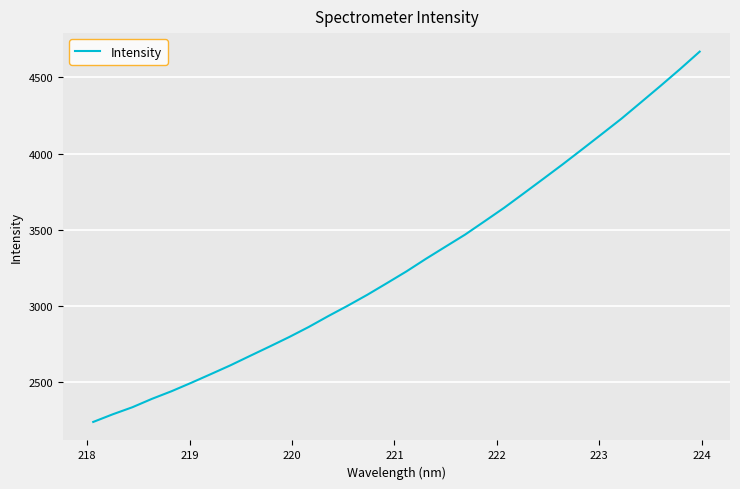

What is the greatest value displayed?

4669.1